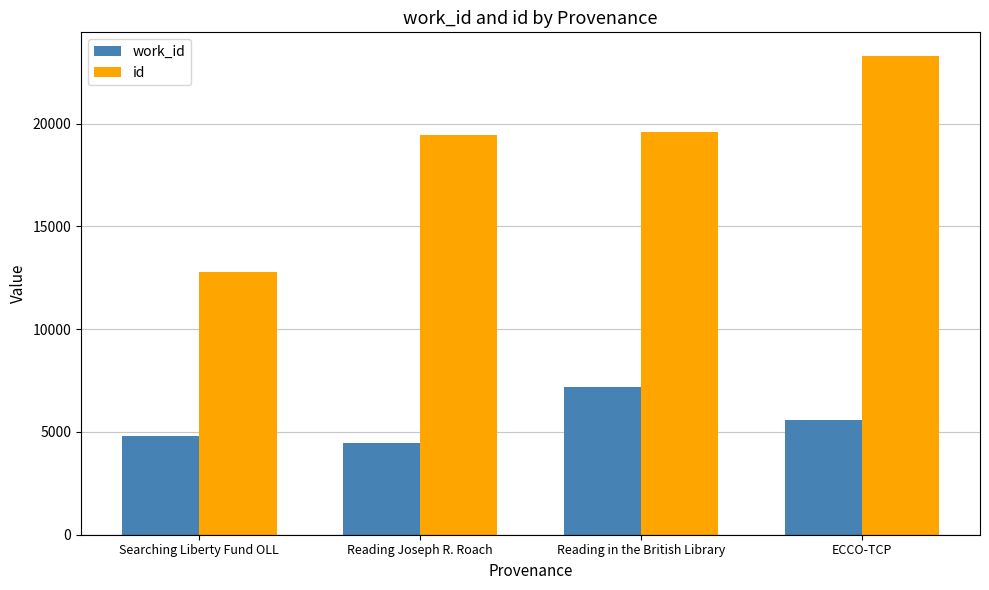

Where does the work_id series first go above 5583?

Reading in the British Library